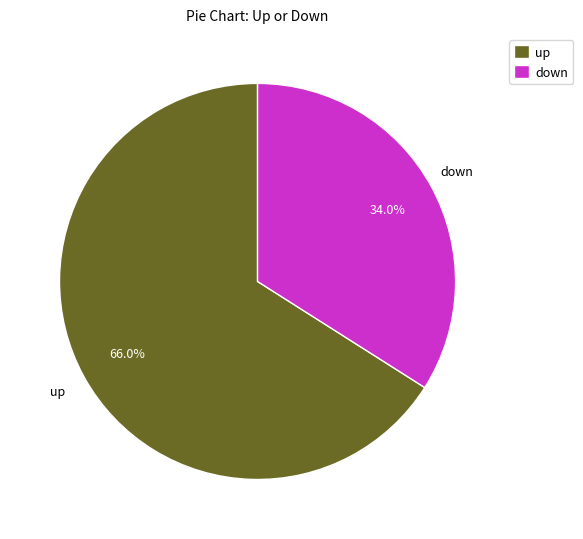

Is up the majority of the pie?

Yes